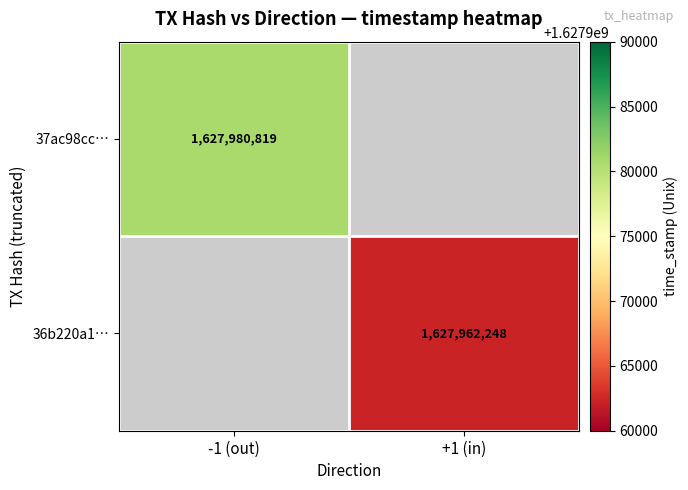

Is it true that 37ac98cc… equals 1627980819 at -1 (out)?

True